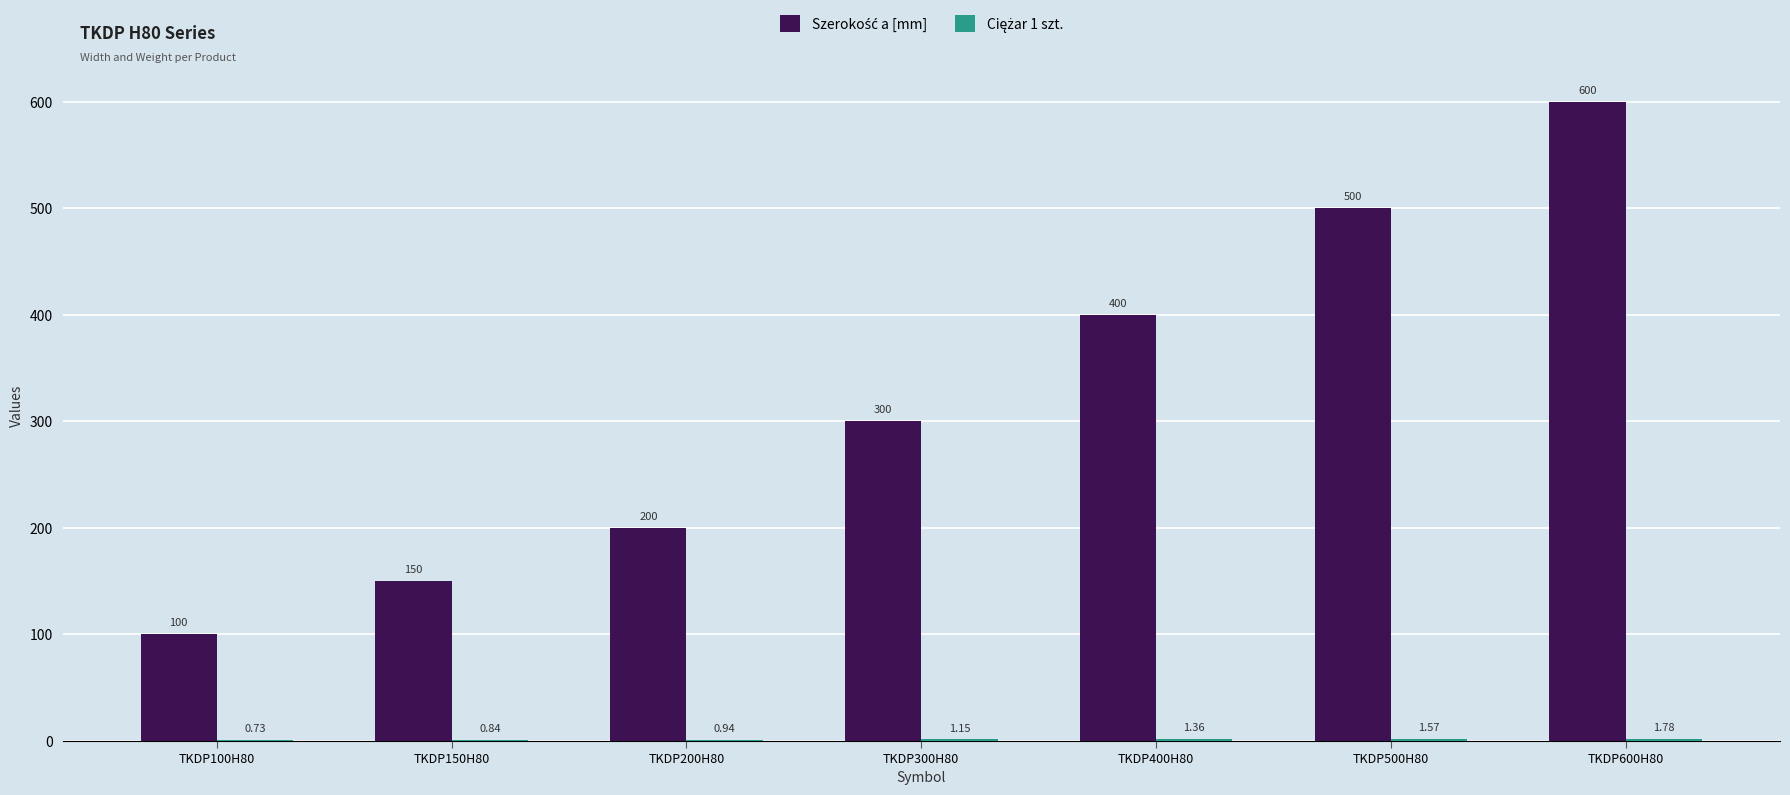

At which category is the sum across all series the highest?

TKDP600H80